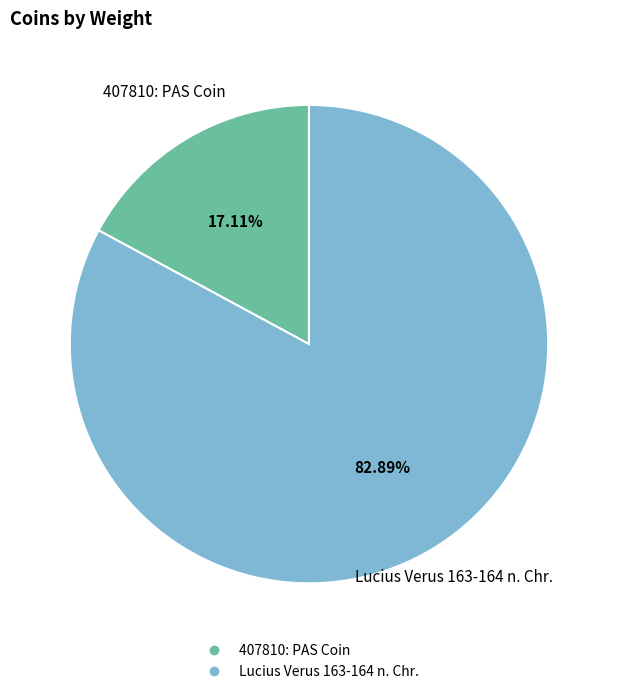

Rank the categories by value from lowest to highest.

407810: PAS Coin, Lucius Verus 163-164 n. Chr.